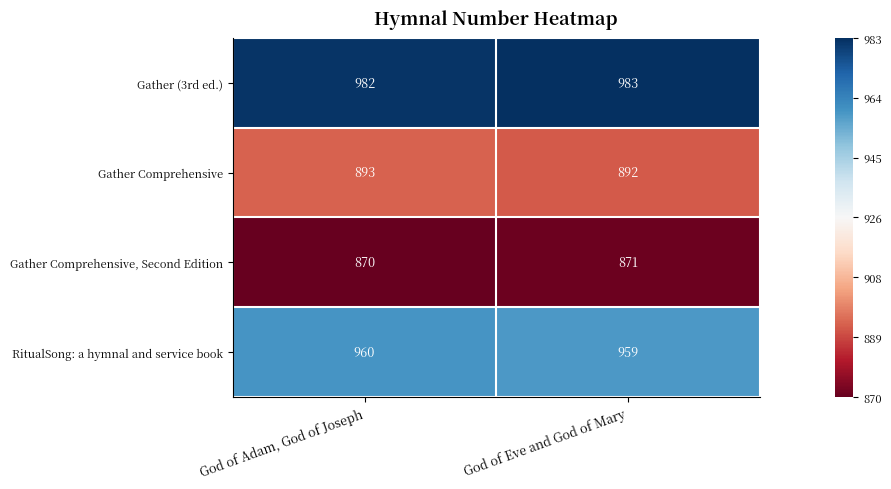

True or false: Gather Comprehensive, Second Edition has a value of 1264 at God of Adam, God of Joseph.

False